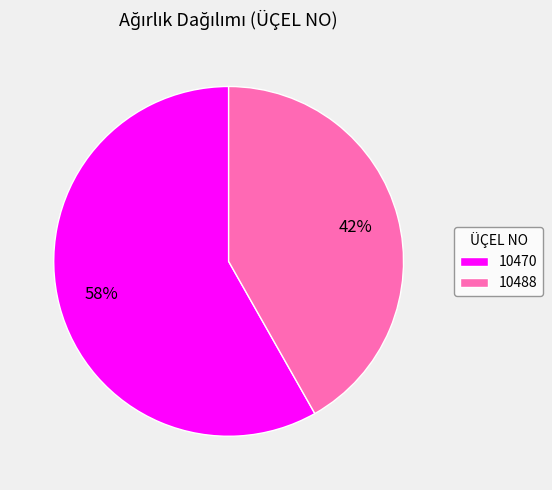

Between 10470 and 10488, which is larger?

10470